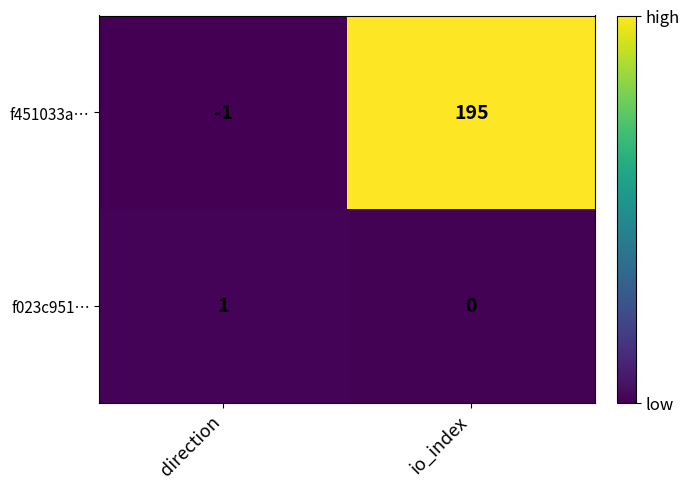

Reading right to left, transcribe all the data shown in this chart.

f451033a…: 195	-1
f023c951…: 0	1